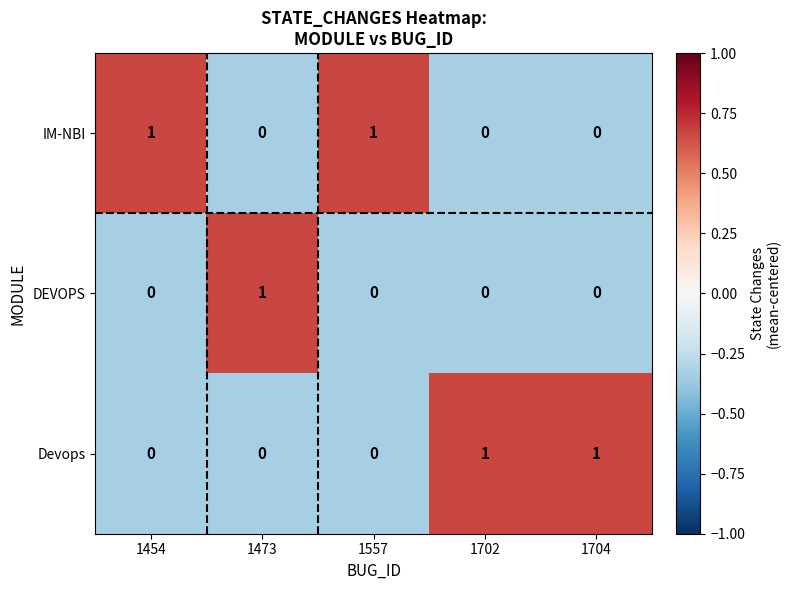

Reading right to left, list all the values displayed in this chart.

IM-NBI: 1704=0	1702=0	1557=1	1473=0	1454=1
DEVOPS: 1704=0	1702=0	1557=0	1473=1	1454=0
Devops: 1704=1	1702=1	1557=0	1473=0	1454=0